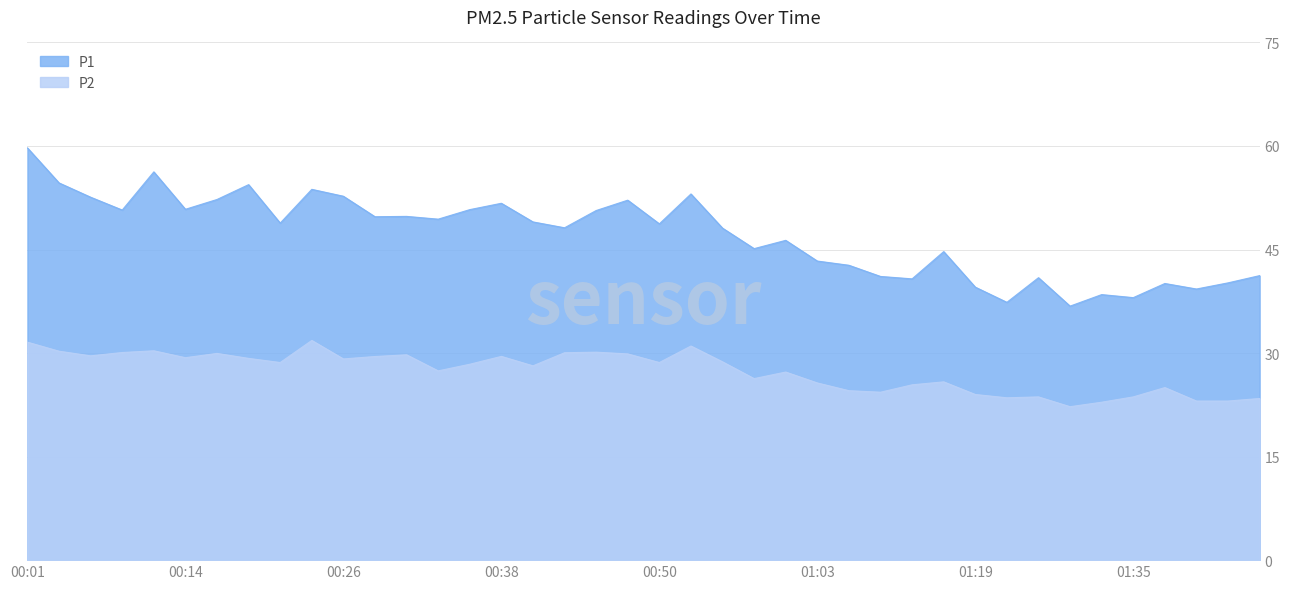

Reading left to right, transcribe all the data shown in this chart.

P1: 00:01=59.7	00:04=54.6	00:06=52.6	00:09=50.7	00:11=56.2	00:14=50.8	00:16=52.2	00:19=54.4	00:21=48.8	00:24=53.7	00:26=52.7	00:28=49.8	00:31=49.8	00:33=49.4	00:36=50.8	00:38=51.7	00:41=49.0	00:43=48.1	00:45=50.6	00:48=52.1	00:50=48.7	00:53=53.0	00:55=48.1	00:58=45.1	01:00=46.3	01:03=43.3	01:06=42.7	01:11=41.1	01:14=40.8	01:16=44.7	01:19=39.5	01:22=37.4	01:28=40.9	01:30=36.8	01:33=38.5	01:35=38.0	01:38=40.1	01:40=39.3	01:43=40.2	01:45=41.2
P2: 00:01=31.6	00:04=30.3	00:06=29.6	00:09=30.1	00:11=30.3	00:14=29.3	00:16=29.9	00:19=29.2	00:21=28.6	00:24=31.8	00:26=29.1	00:28=29.5	00:31=29.8	00:33=27.4	00:36=28.4	00:38=29.5	00:41=28.1	00:43=30.1	00:45=30.1	00:48=29.9	00:50=28.6	00:53=31.0	00:55=28.7	00:58=26.3	01:00=27.2	01:03=25.7	01:06=24.6	01:11=24.3	01:14=25.4	01:16=25.8	01:19=24.0	01:22=23.5	01:28=23.6	01:30=22.2	01:33=22.9	01:35=23.6	01:38=25.0	01:40=23.1	01:43=23.1	01:45=23.4